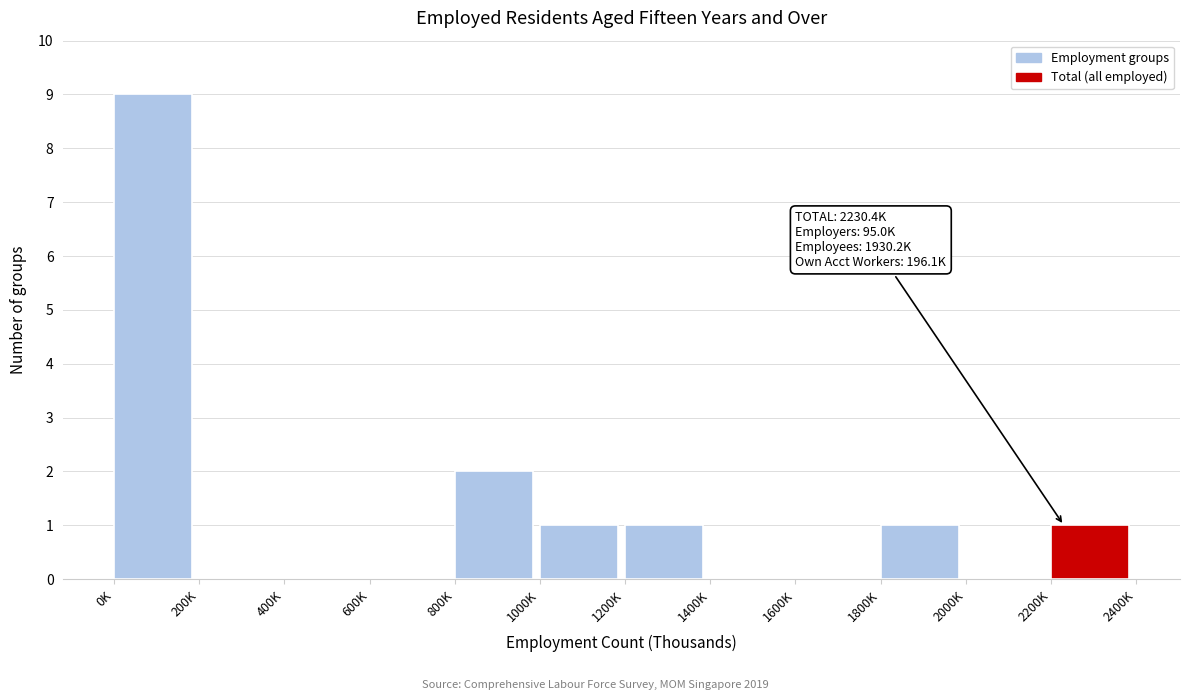

Reading left to right, what are all the values shown in this chart?

0K=9	200K=0	400K=0	600K=0	800K=2	1000K=1	1200K=1	1400K=0	1600K=0	1800K=1	2000K=0	2200K=1